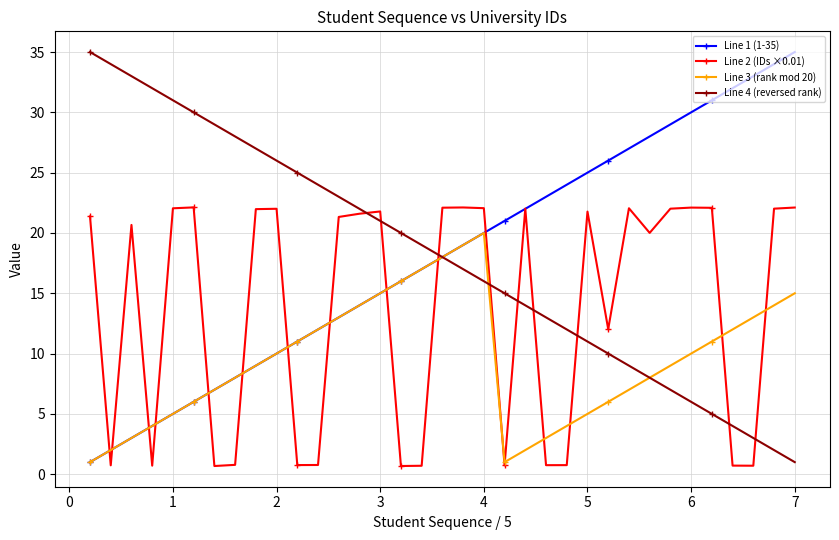

True or false: Line 3 (rank mod 20) has more than 0 points higher than both neighbors.

True